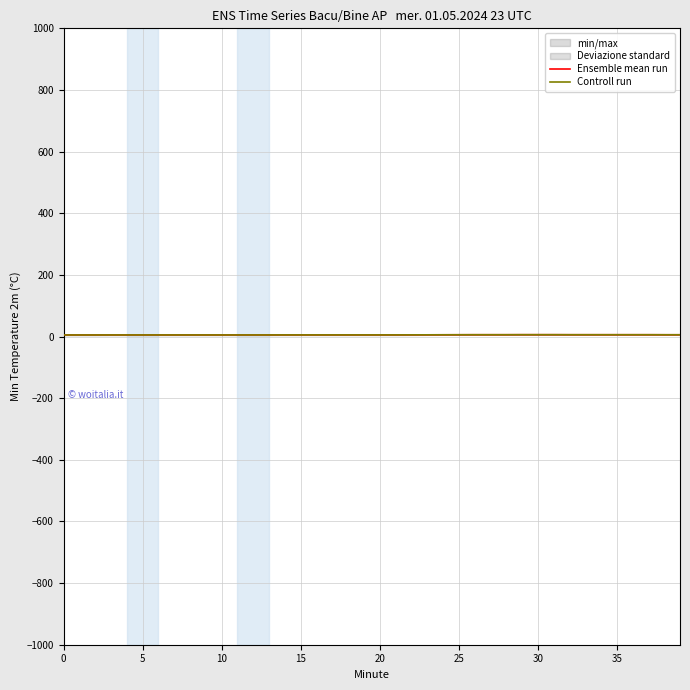

What is the sum of the Ensemble mean run values at 18 and 23?

10.8